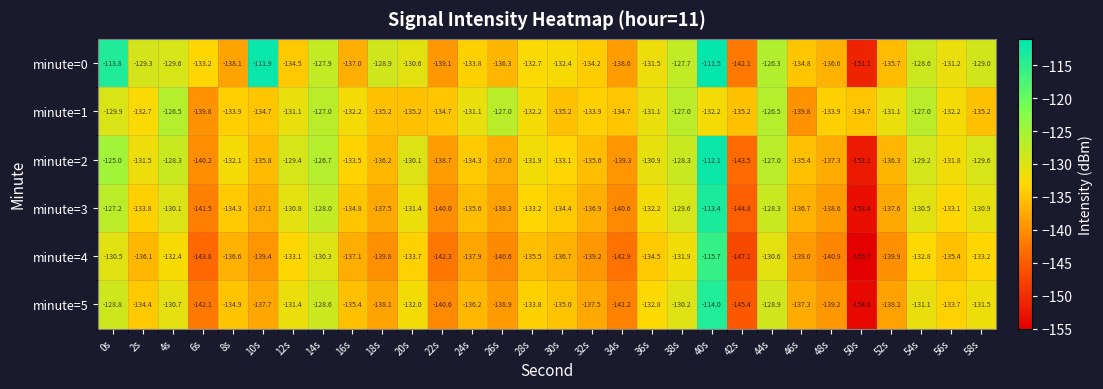

What is the difference between the minute=3 values at 58s and 14s?

2.9